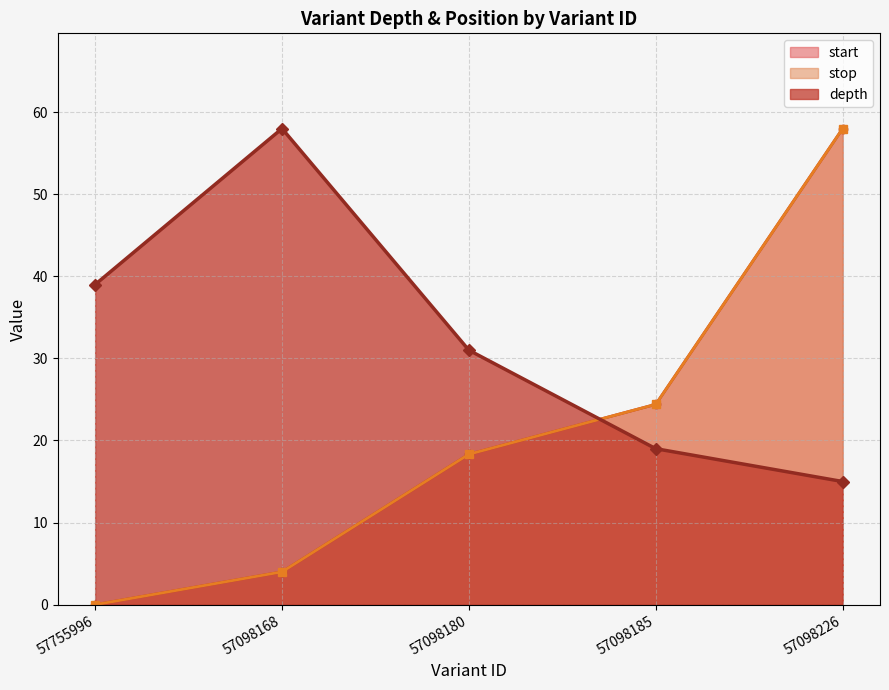

What position from the right is 57098168?

4